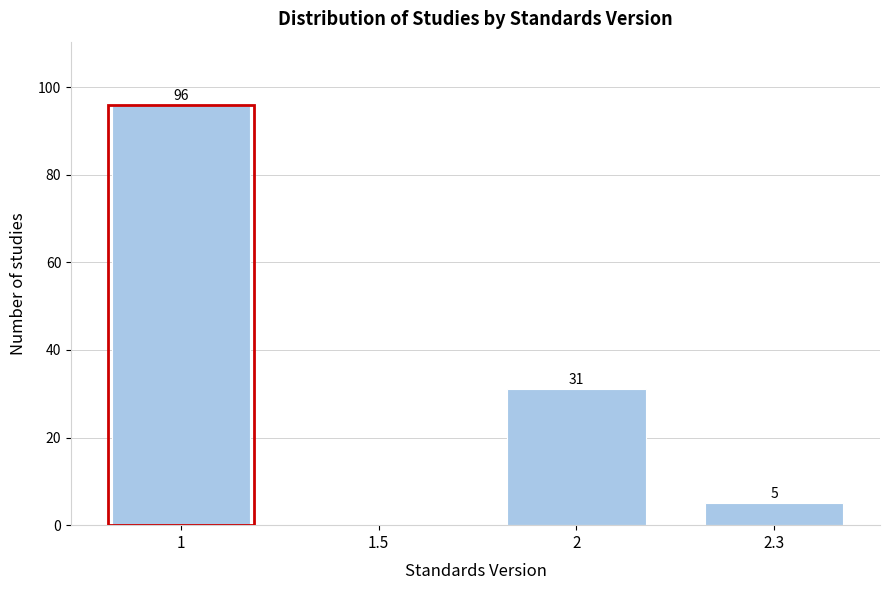

Reading left to right, transcribe all the data shown in this chart.

1=96	1.5=0	2=31	2.3=5